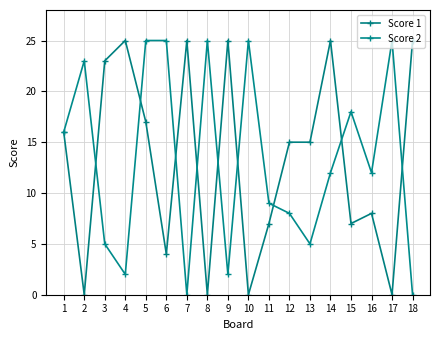

Where is the first local maximum for Score 1?

4